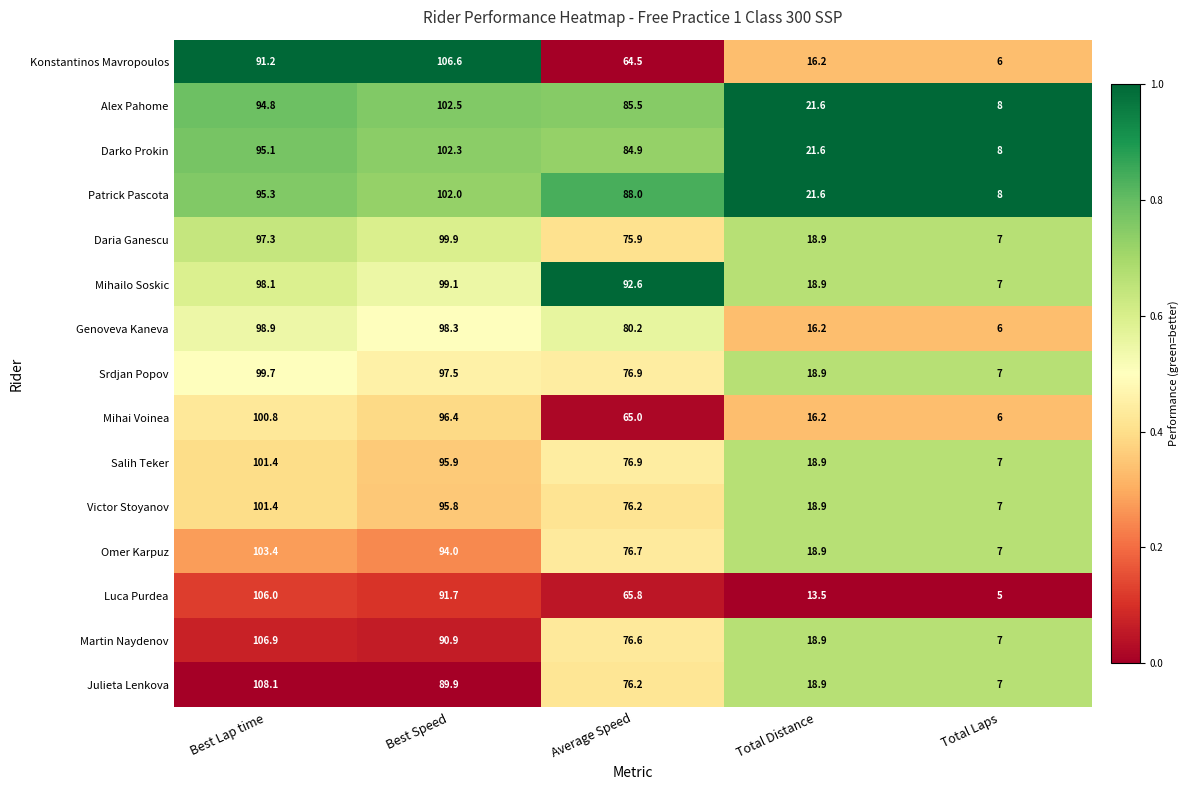

Is it true that Salih Teker equals 76.9 at Average Speed?

True